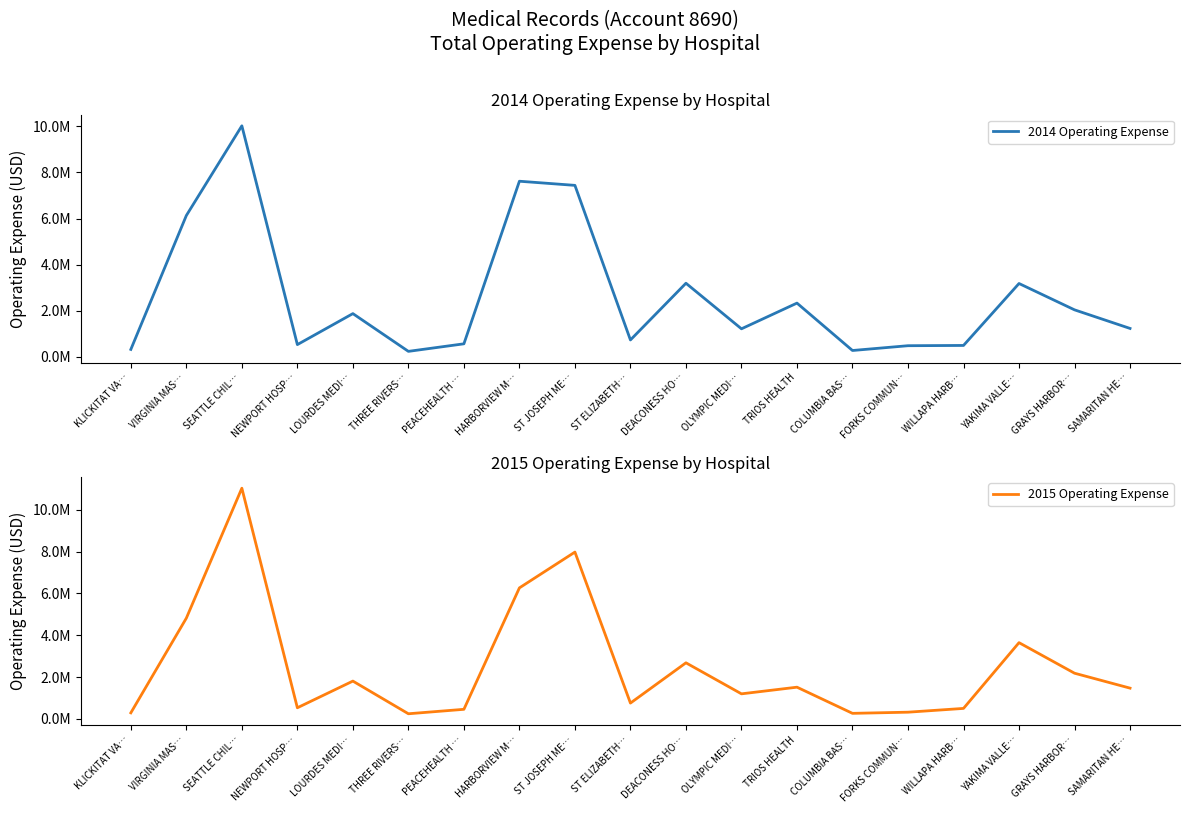

Which series has the largest total across all categories?

2014 Operating Expense